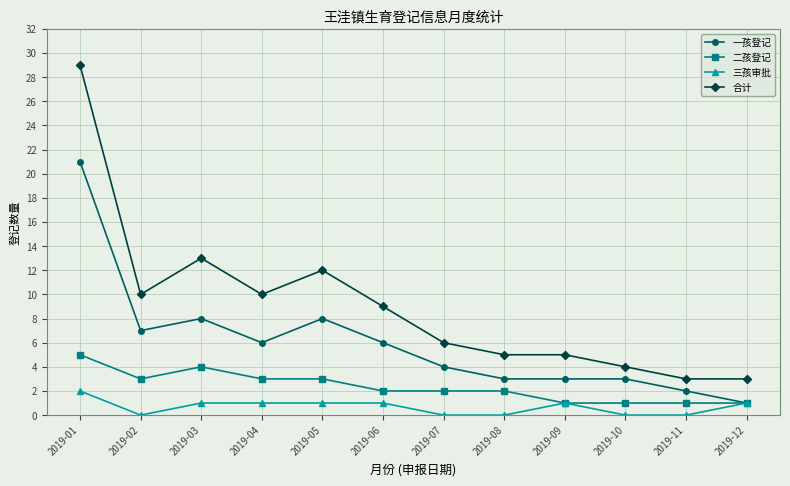

Which series has the widest spread of values?

合计